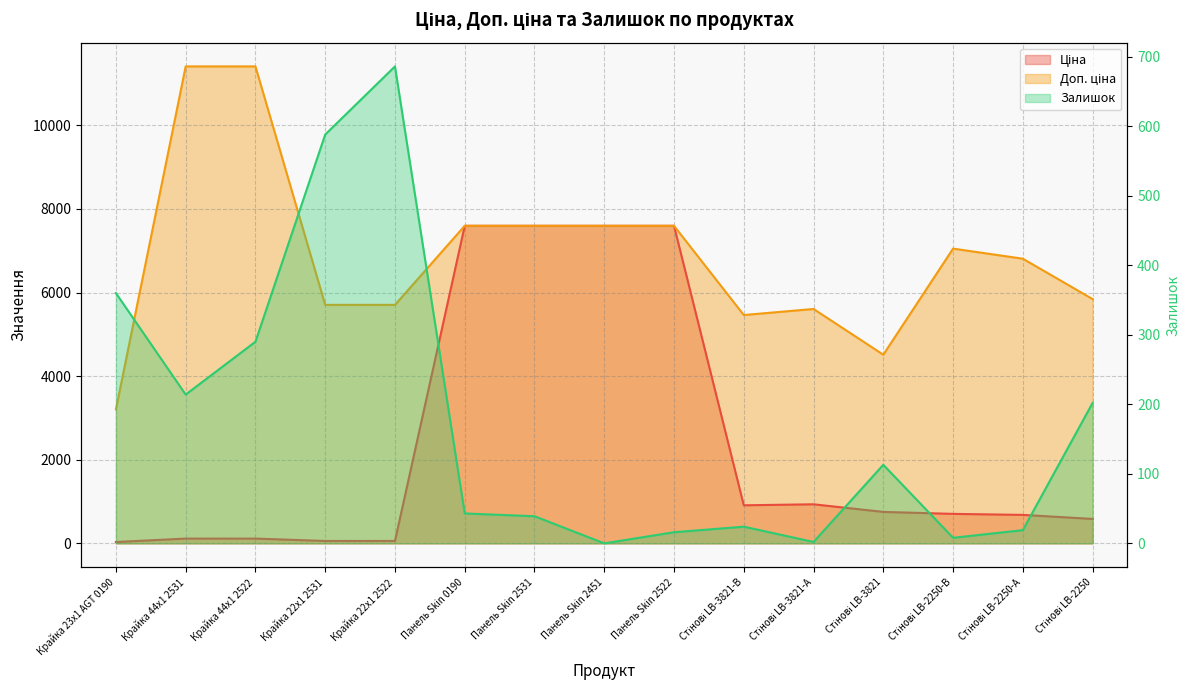

Is it true that Доп. ціна equals 2848.3 at Стінові LB-2250?

False